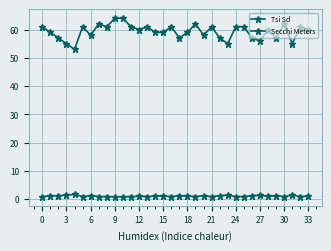

Does the chart have visible grid lines?

Yes